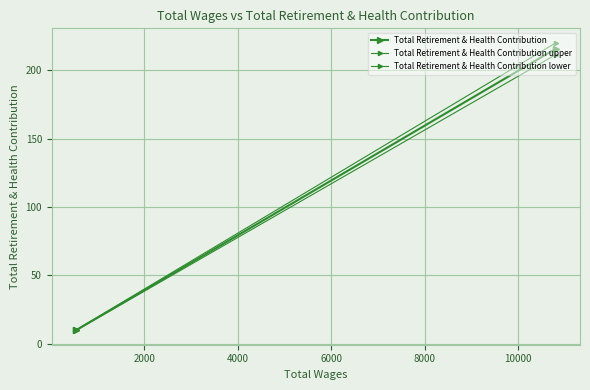

What is the smallest value displayed?

9.8